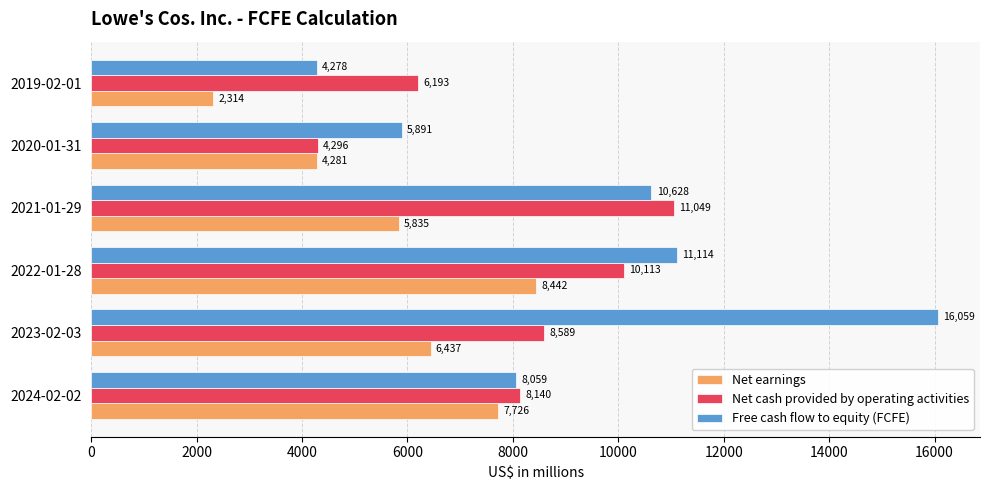

At which label does Net cash provided by operating activities reach its peak?

2021-01-29